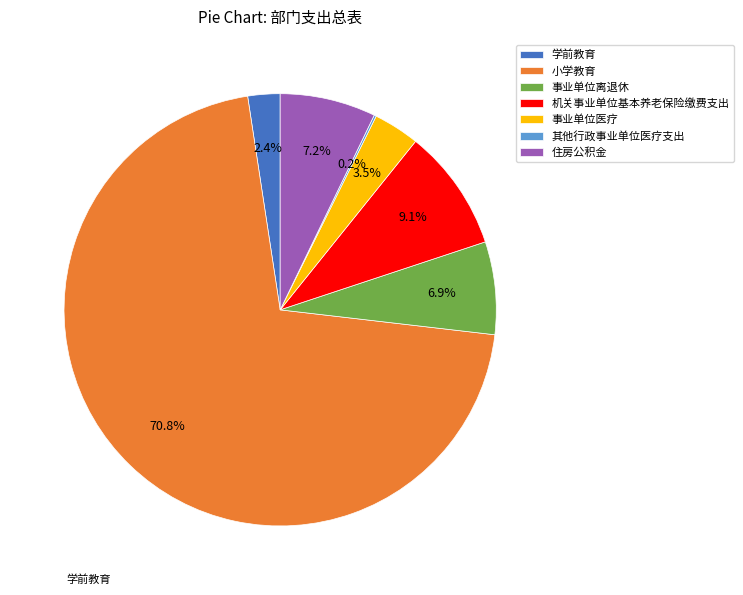

What percentage is the 小学教育 slice, to the nearest percent?

71%